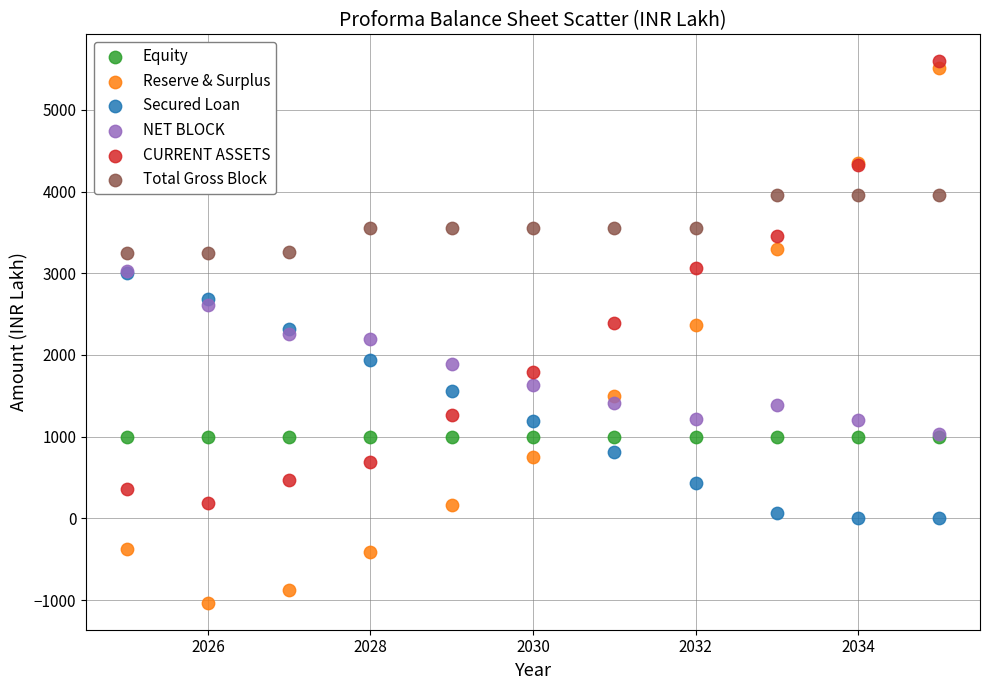

What are all the series names shown in the legend?

Equity, Reserve & Surplus, Secured Loan, NET BLOCK, CURRENT ASSETS, Total Gross Block